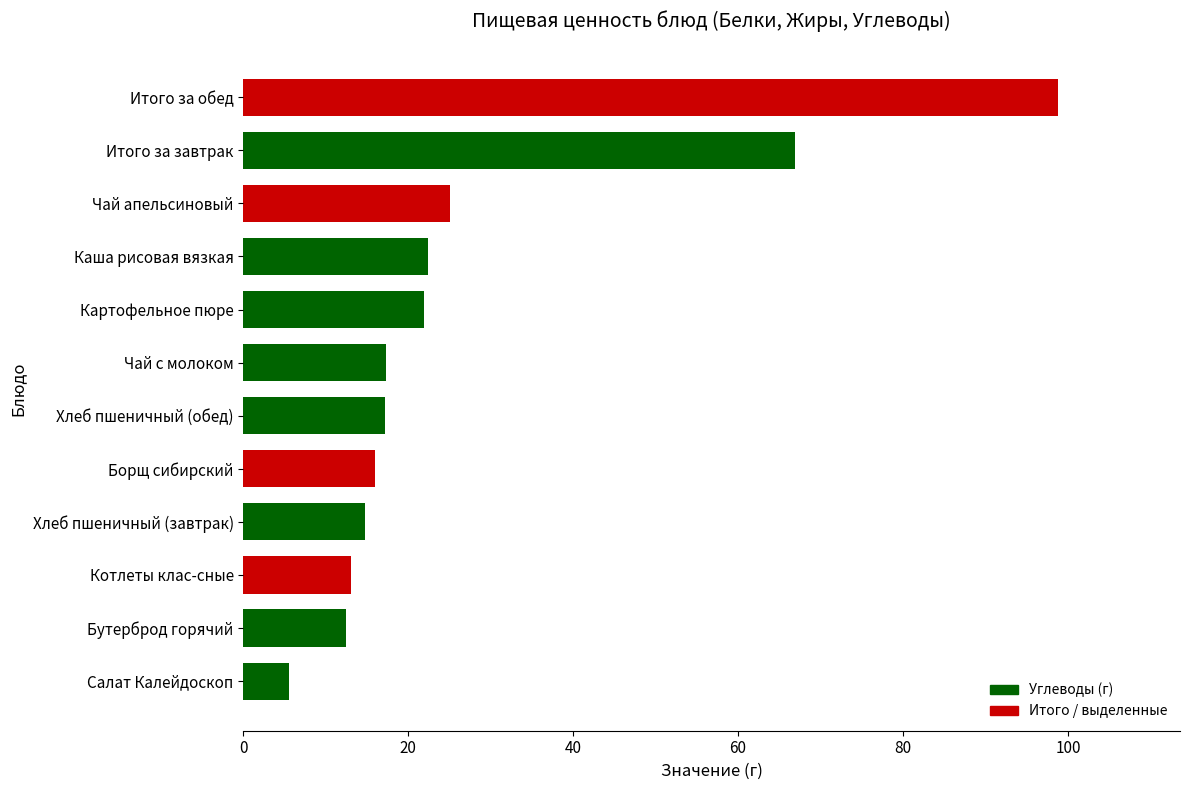

Count the number of categories in the chart.

12